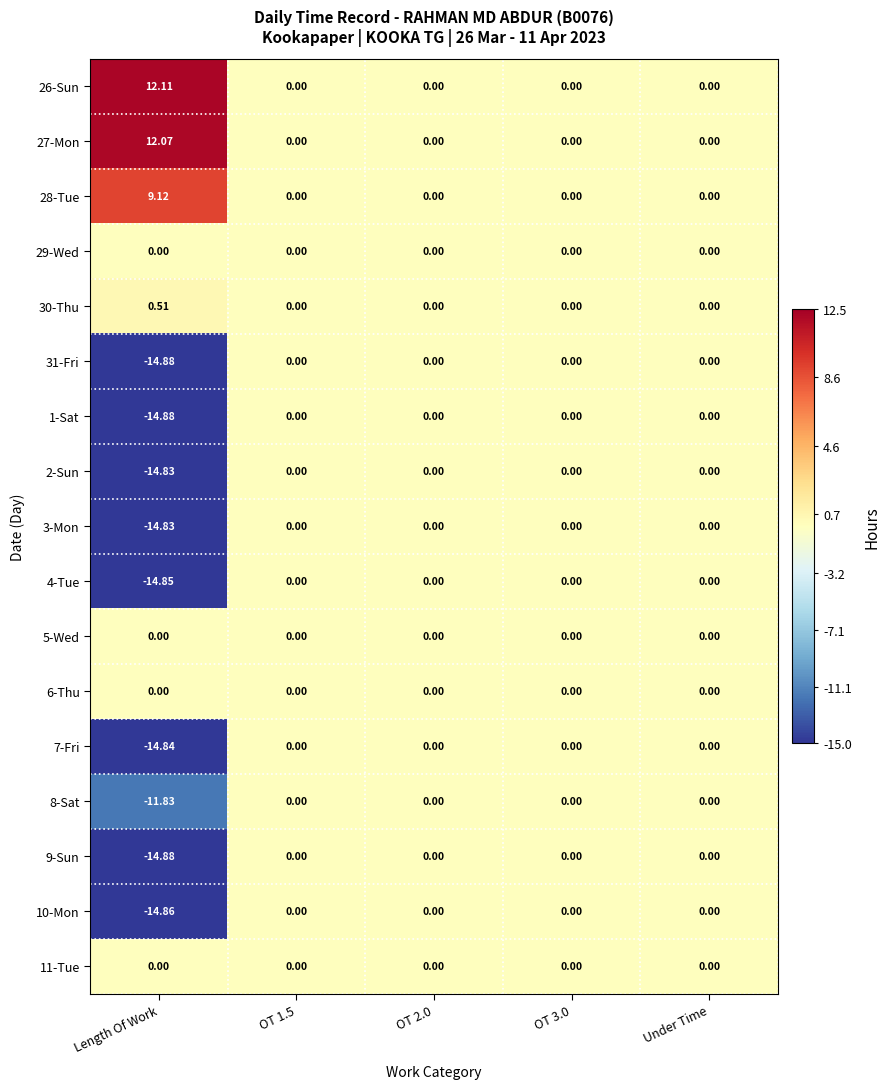

Which category has the lowest value in the 4-Tue series?

Length Of Work